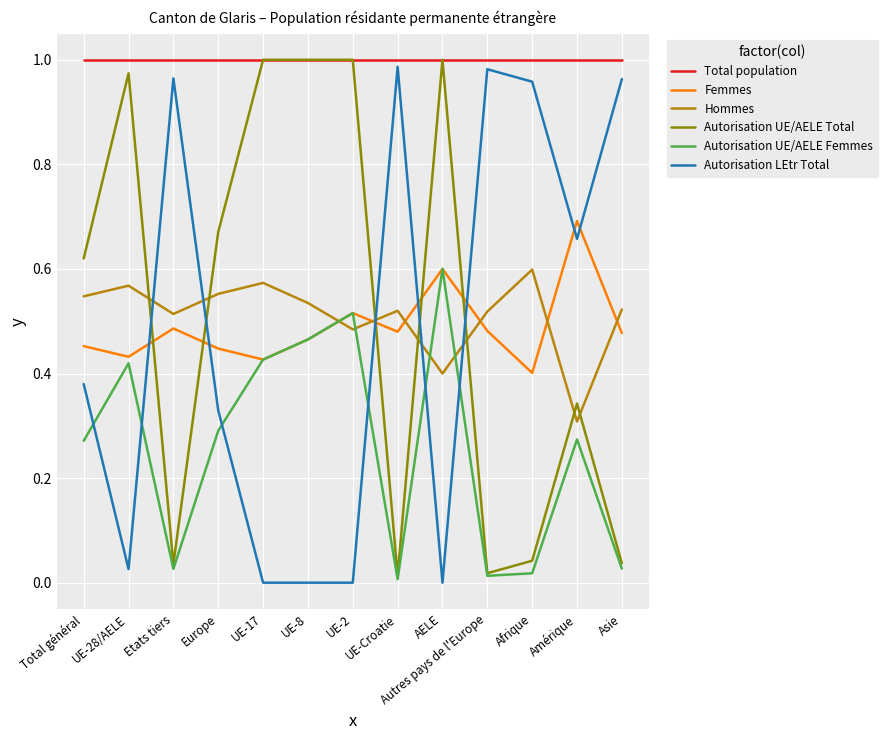

What is the total value across all series at Europe?

3.3